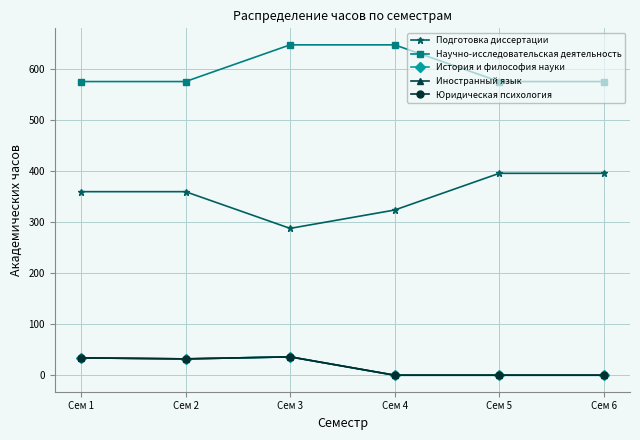

At which label is Подготовка диссертации closest to 342?

Сем 1